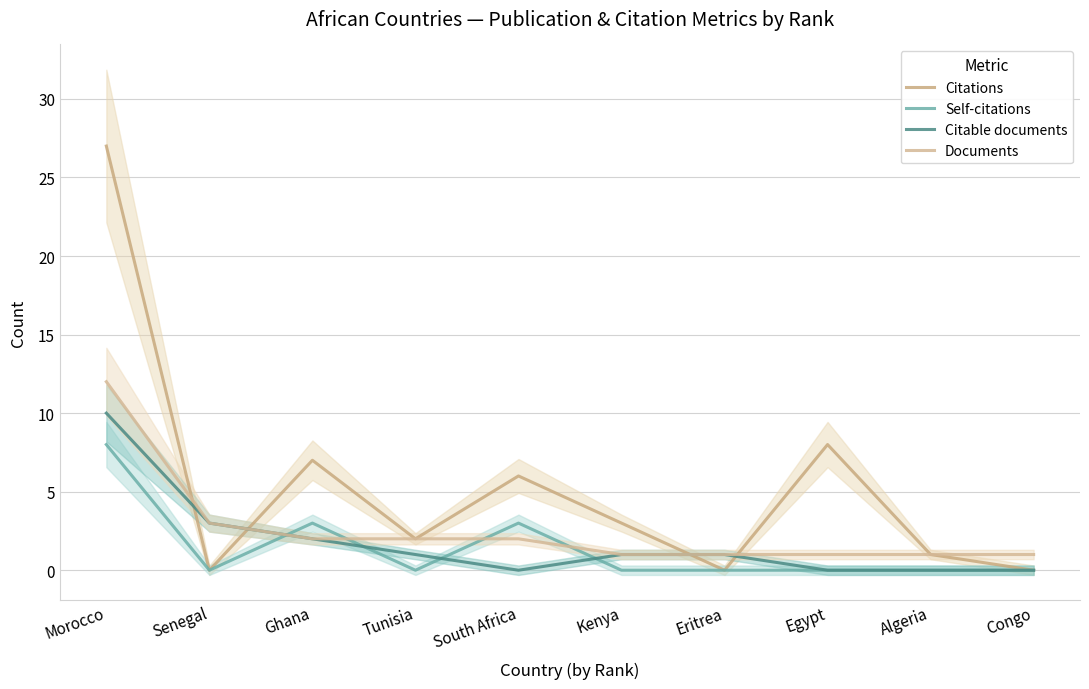

Which series has the largest range (max minus min)?

Citations